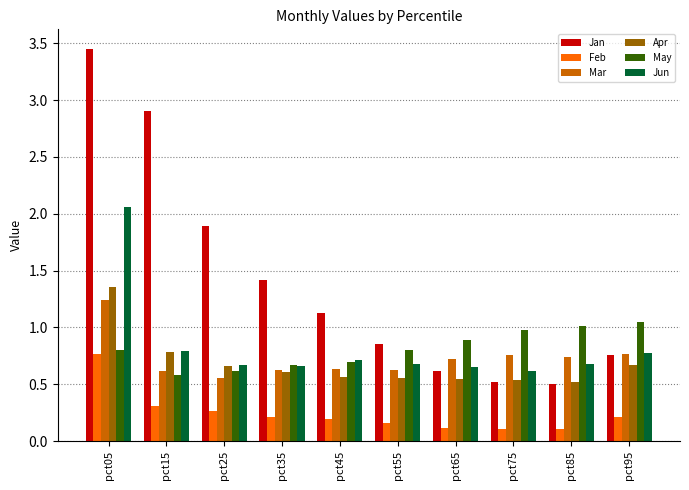

How many groups of bars are there?

10